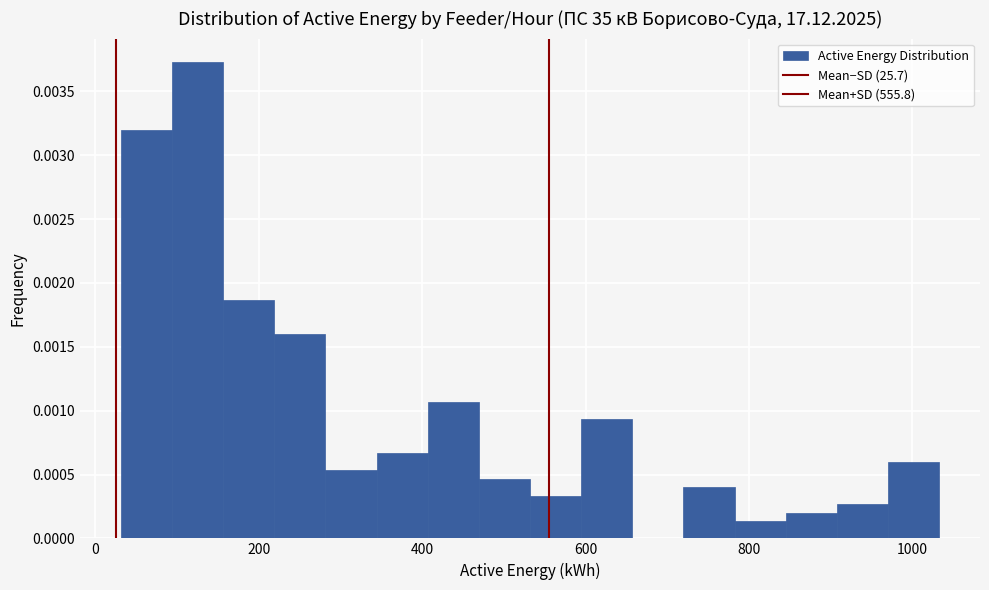

Around what value on the x-axis is the tallest bar? Give the approximate position of its centre, as read against the axis.

120